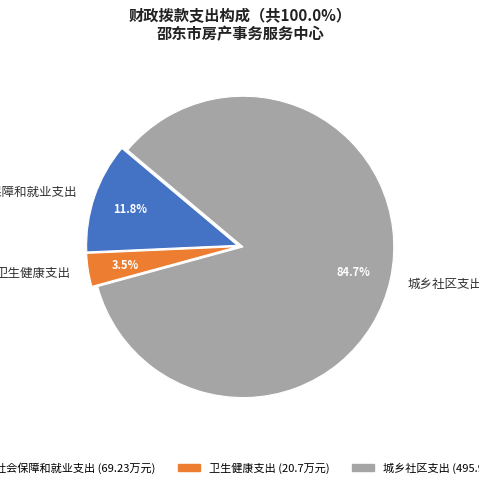

Rank the categories by value from highest to lowest.

城乡社区支出, 社会保障和就业支出, 卫生健康支出